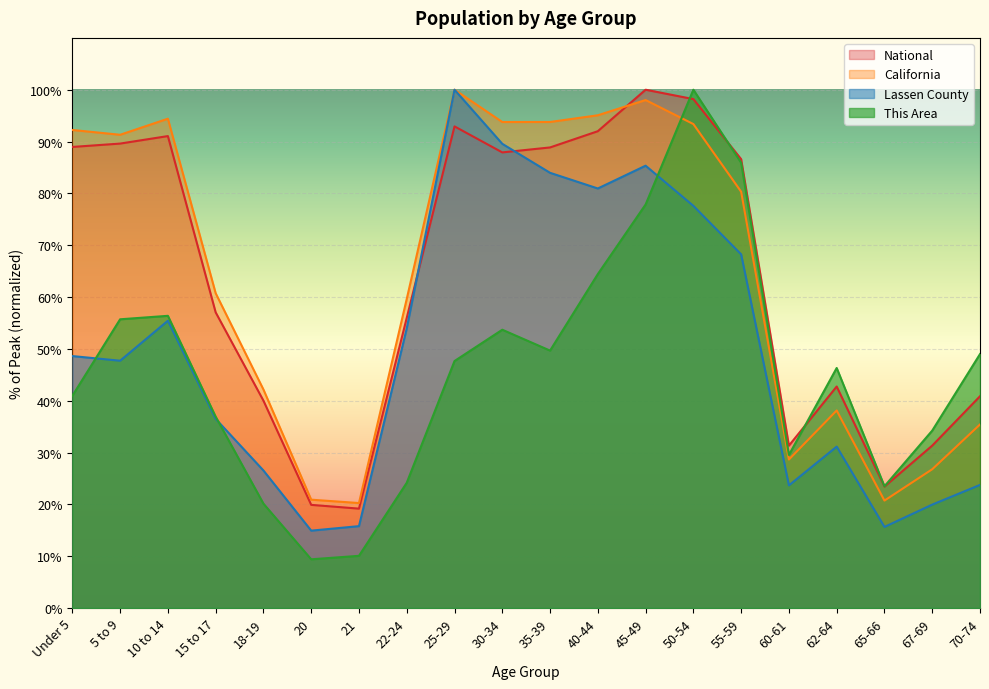

Reading right to left, transcribe all the data shown in this chart.

This Area: 70-74=49.0	67-69=34.2	65-66=23.5	62-64=46.3	60-61=29.5	55-59=85.9	50-54=100.0	45-49=77.9	40-44=64.4	35-39=49.7	30-34=53.7	25-29=47.7	22-24=24.2	21=10.1	20=9.4	18-19=20.1	15 to 17=36.9	10 to 14=56.4	5 to 9=55.7	Under 5=40.9
Lassen County: 70-74=23.8	67-69=20.0	65-66=15.6	62-64=31.1	60-61=23.7	55-59=68.2	50-54=77.6	45-49=85.3	40-44=80.9	35-39=84.0	30-34=89.6	25-29=100.0	22-24=54.0	21=15.8	20=14.9	18-19=26.5	15 to 17=36.5	10 to 14=55.4	5 to 9=47.7	Under 5=48.6
California: 70-74=35.4	67-69=26.8	65-66=20.7	62-64=38.1	60-61=28.7	55-59=80.3	50-54=93.4	45-49=98.0	40-44=95.1	35-39=93.8	30-34=93.8	25-29=100.0	22-24=59.6	21=20.3	20=20.9	18-19=42.2	15 to 17=60.7	10 to 14=94.4	5 to 9=91.3	Under 5=92.2
National: 70-74=40.9	67-69=31.3	65-66=23.4	62-64=42.7	60-61=31.3	55-59=86.6	50-54=98.2	45-49=100.0	40-44=92.0	35-39=88.9	30-34=87.9	25-29=92.9	22-24=56.0	21=19.2	20=19.9	18-19=40.0	15 to 17=57.0	10 to 14=91.1	5 to 9=89.6	Under 5=89.0